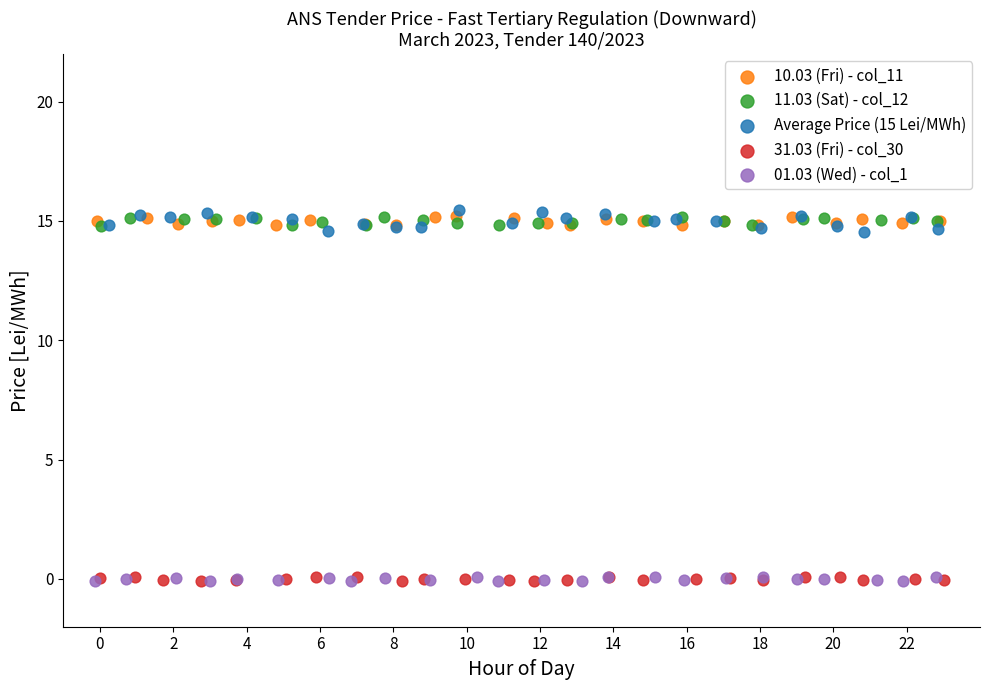

Which series contains the highest Y value?

Average Price (15 Lei/MWh)